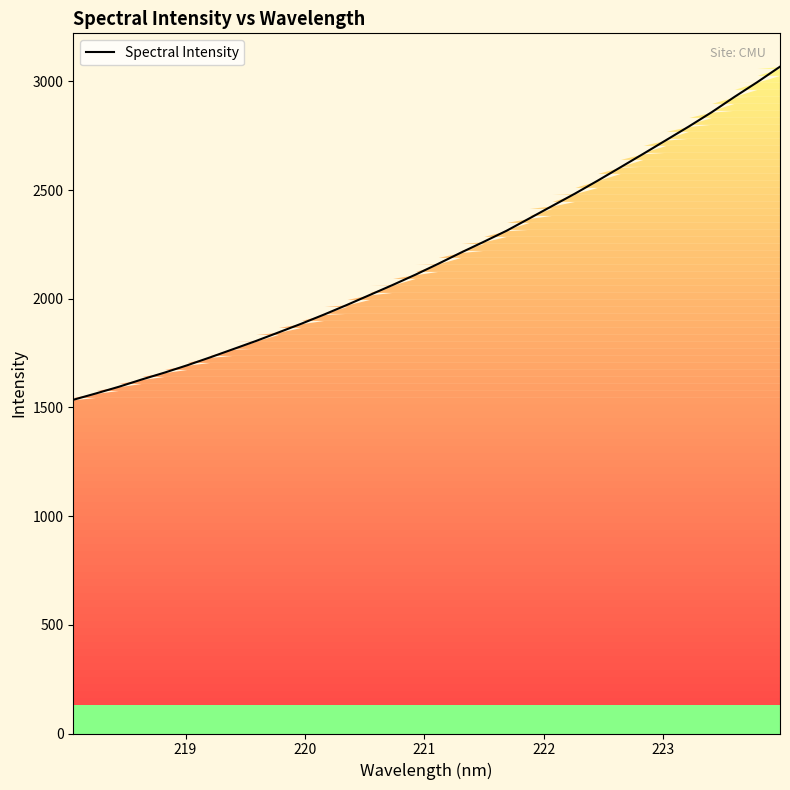

What is the minimum value for Spectral Intensity?

1535.3